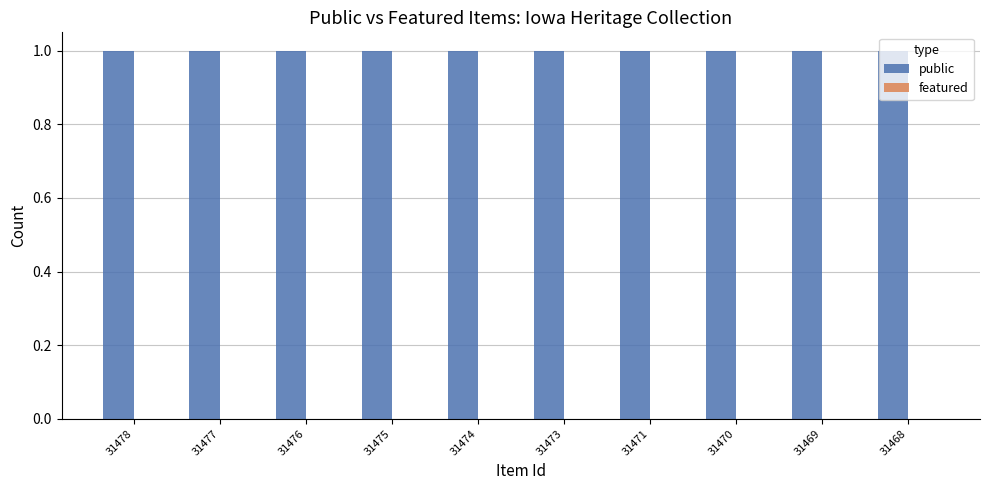

At which label does featured reach its minimum?

31478